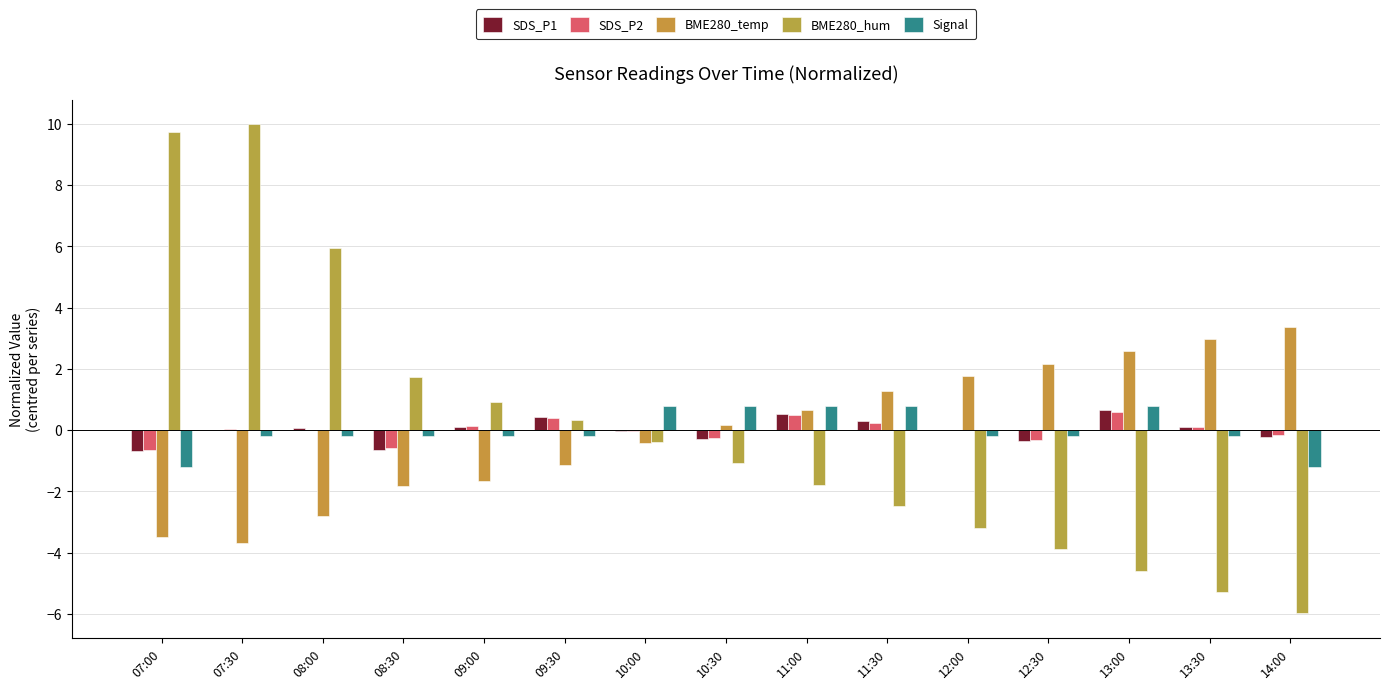

What is the value of the SDS_P2 bar at the 13th from the left?

0.6